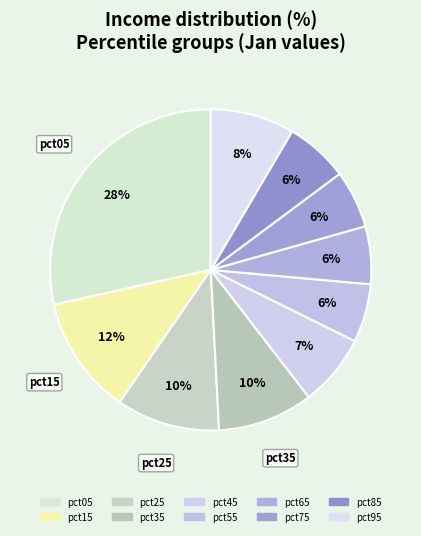

Between pct05 and pct25, which is larger?

pct05